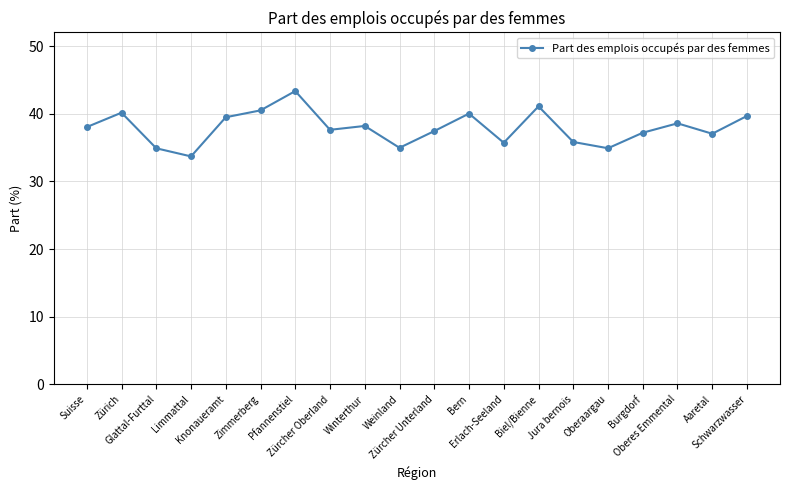

Which has a higher value, Aaretal or Zürcher Oberland?

Zürcher Oberland